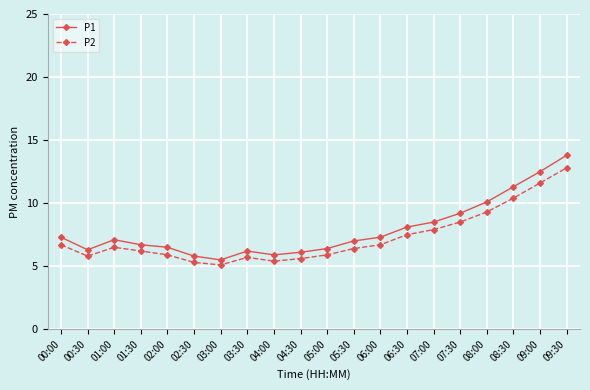

What is the sum of the P1 values at 08:00 and 09:00?

22.6